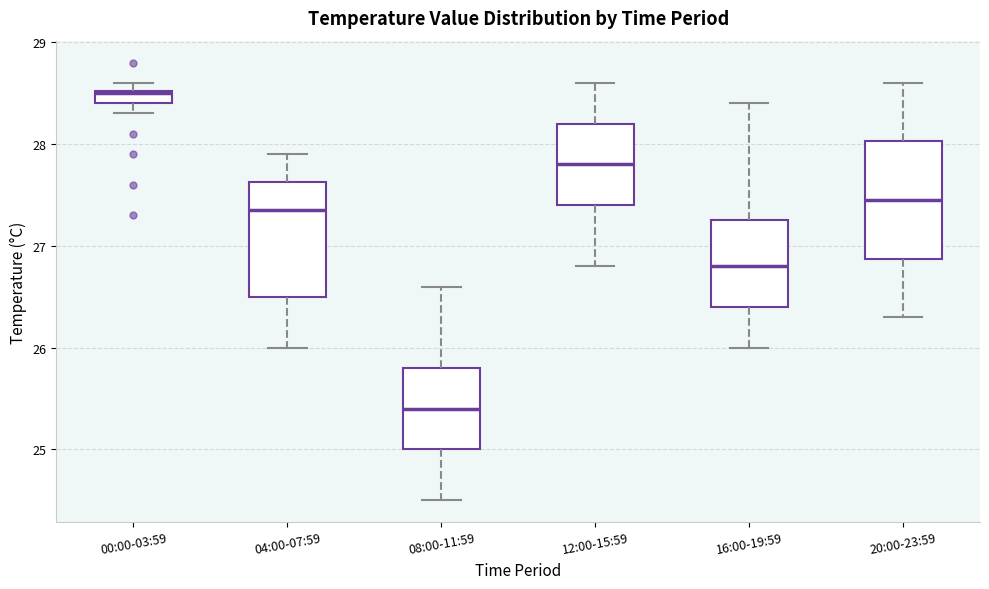

Which box's median line is the highest?

00:00-03:59